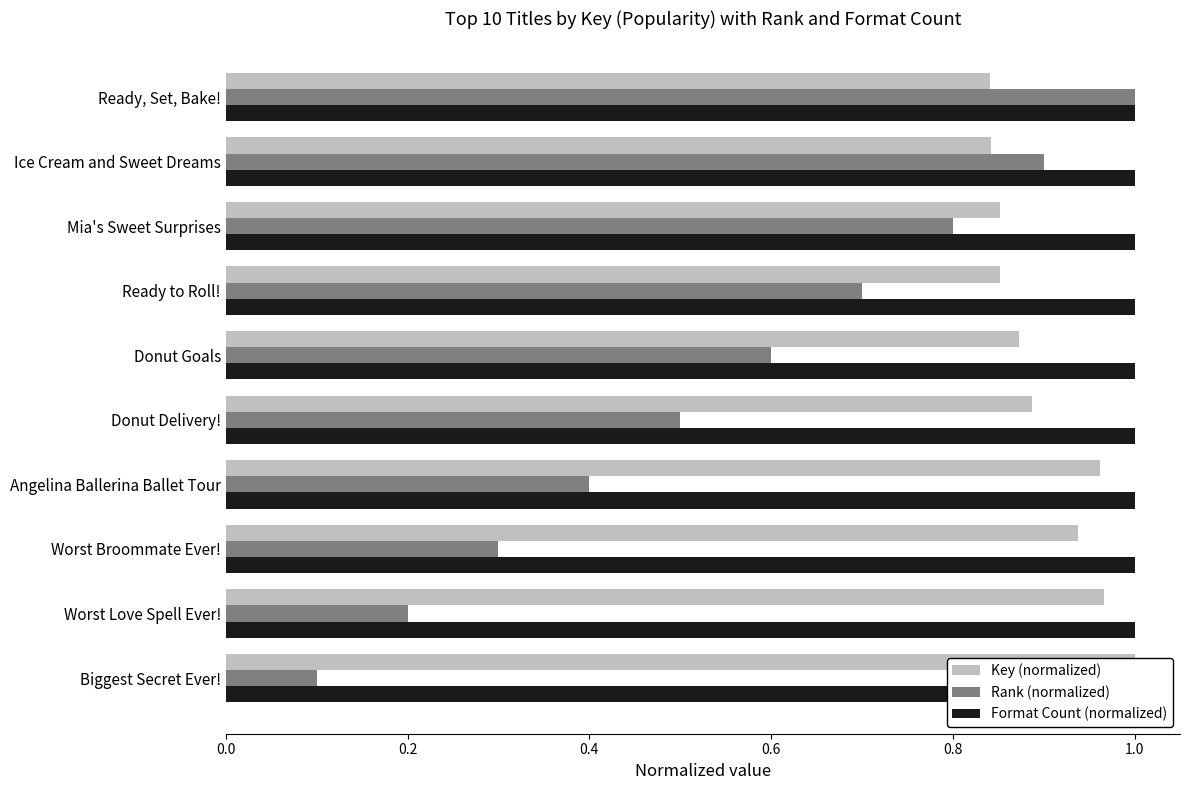

Count the number of data series in this chart.

3